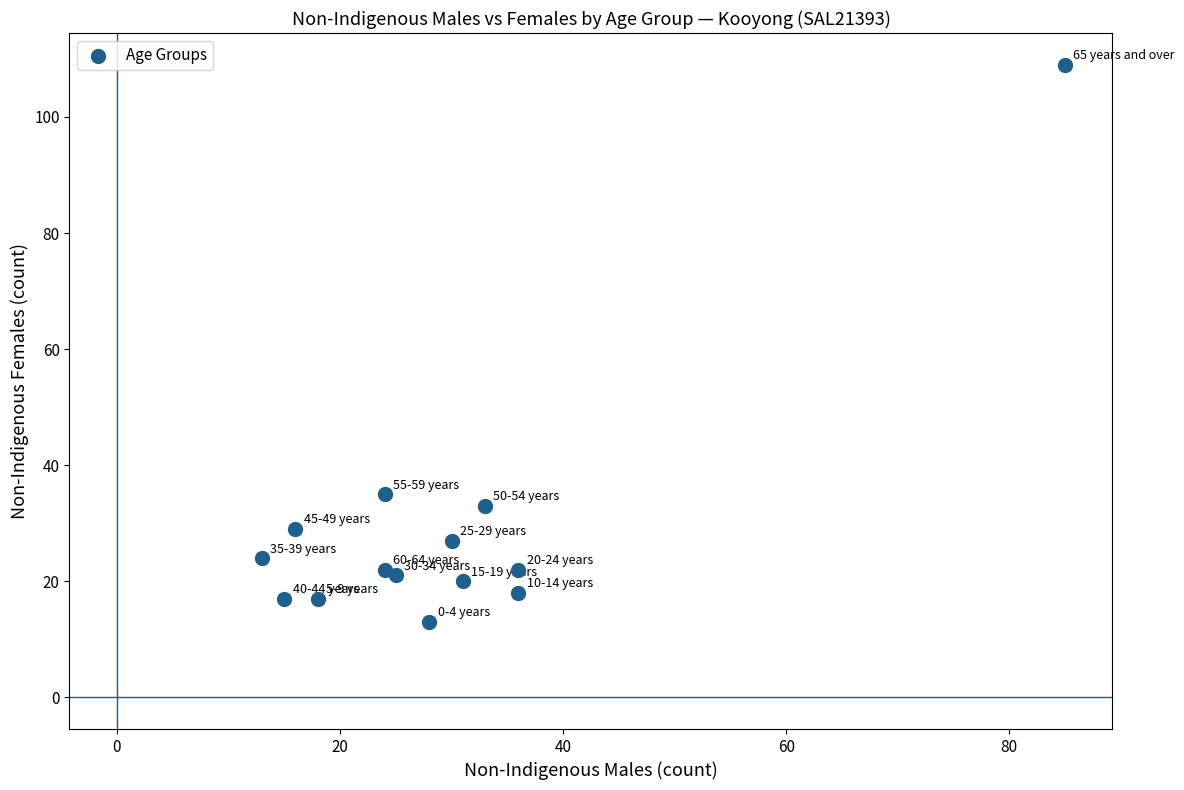

What Y value in the scatter plot is closest to 61?

35